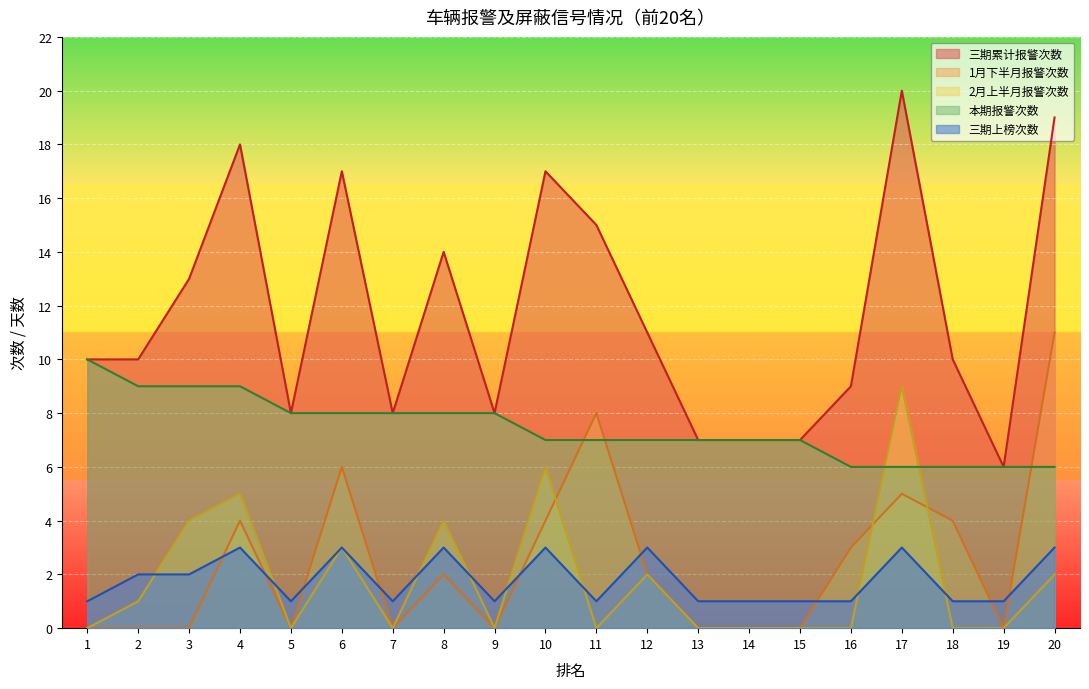

Which series ends up on top after the final intersection of 1月下半月报警次数 and 三期上榜次数?

1月下半月报警次数